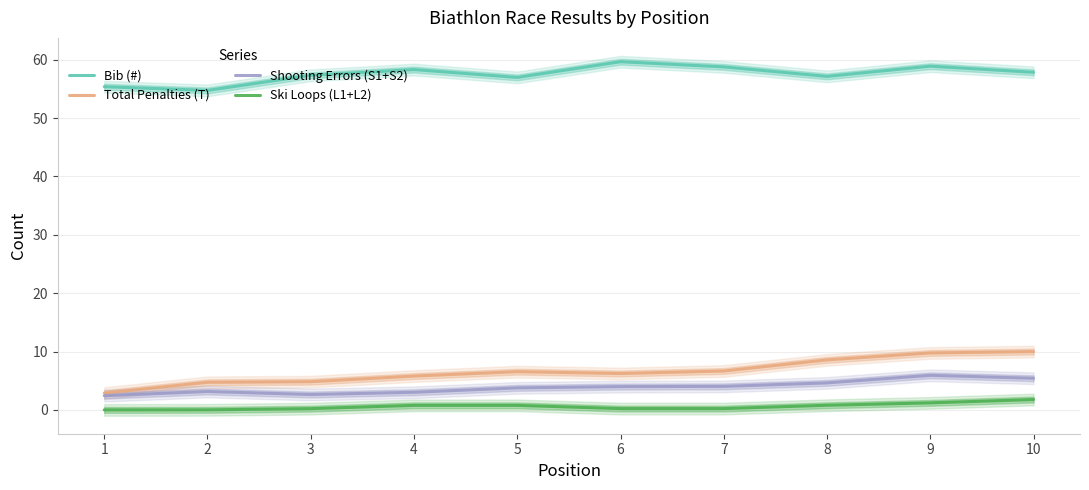

Reading left to right, transcribe all the data shown in this chart.

Bib (#): 55.4	54.7	57.3	58.3	57.0	59.7	58.8	57.1	58.9	57.8
Total Penalties (T): 2.9	4.7	4.8	5.8	6.6	6.2	6.7	8.6	9.8	10.0
Shooting Errors (S1+S2): 2.4	3.1	2.6	3.0	3.8	4.0	4.0	4.6	5.9	5.4
Ski Loops (L1+L2): 0.0	0.0	0.2	0.8	0.8	0.2	0.2	0.8	1.2	1.8